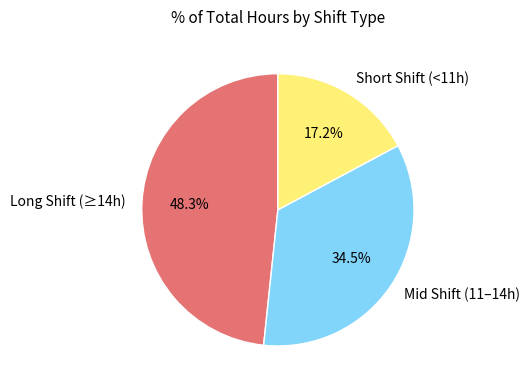

Between Long Shift (≥14h) and Short Shift (<11h), which is larger?

Long Shift (≥14h)